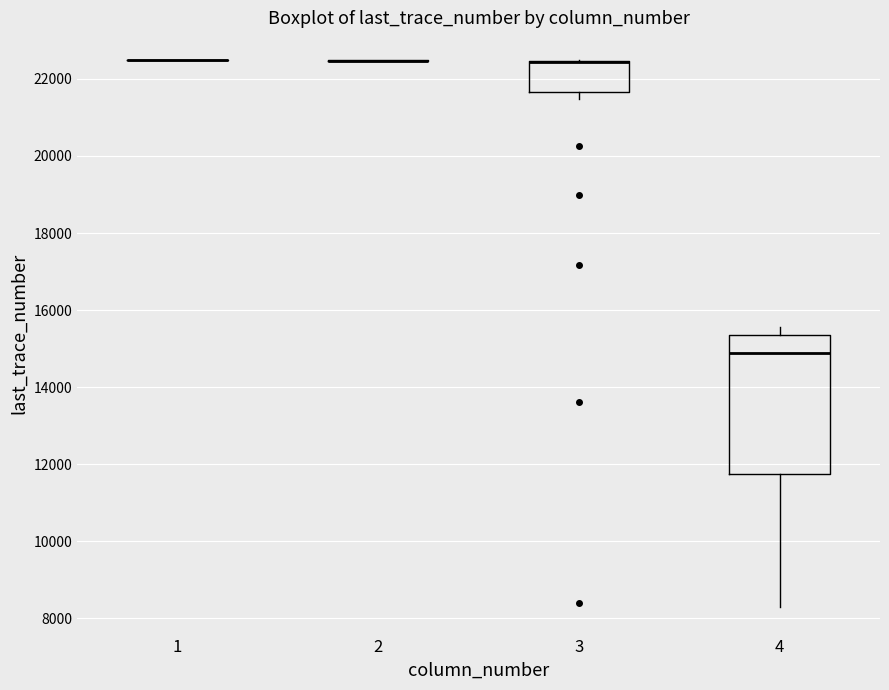

Where is the upper edge of the box at x = 3 on the y-axis? The values are not printed on the chart, so give them approximately, as read against the axis.

22400